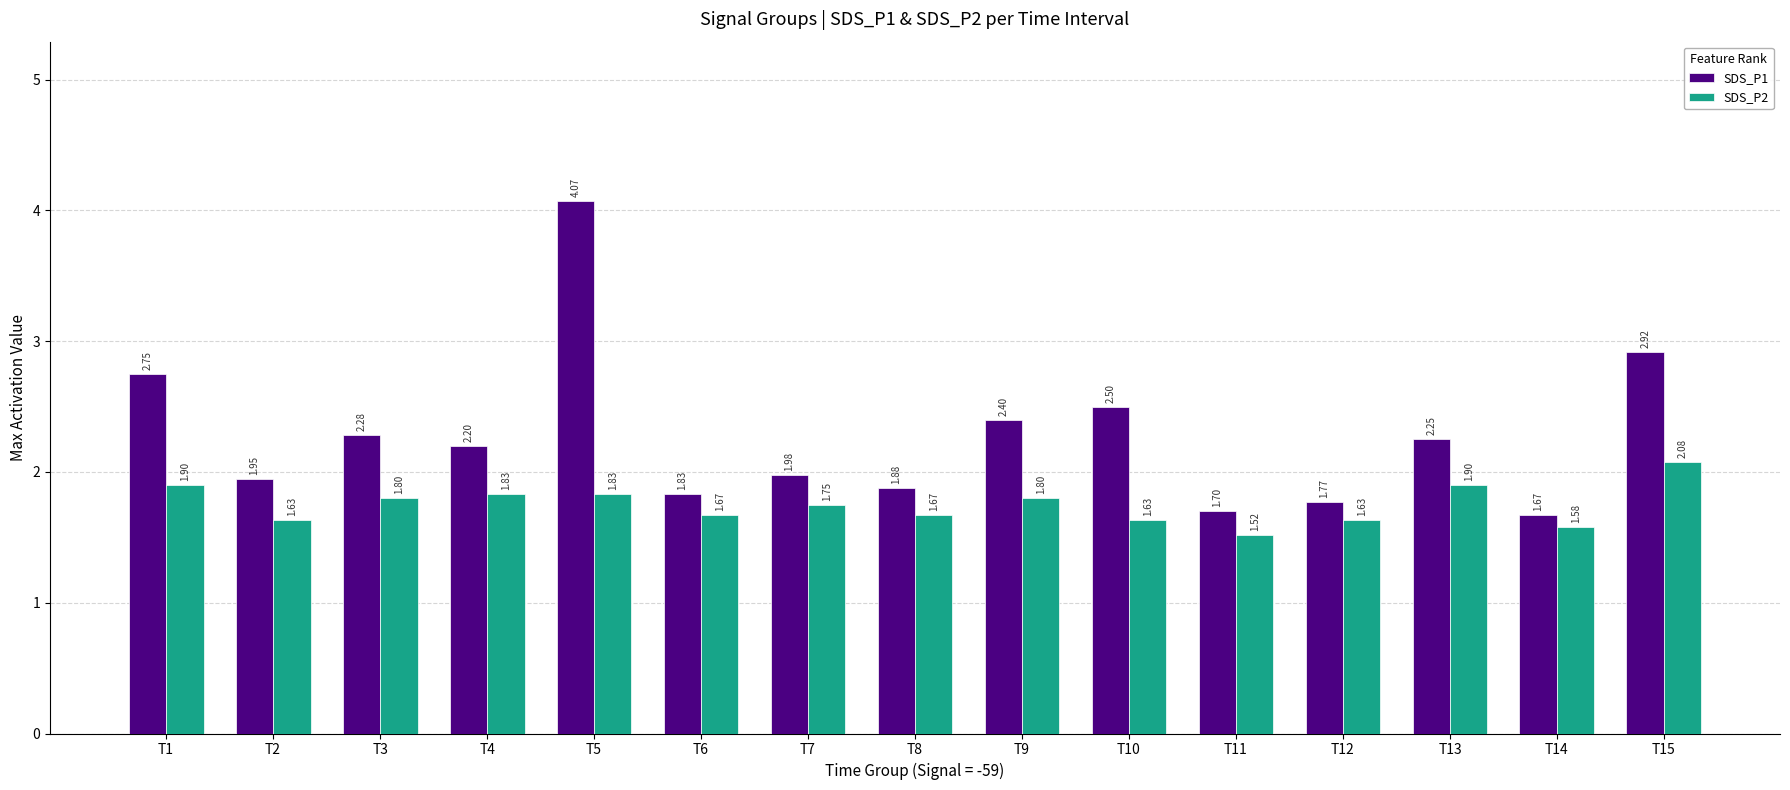

What is the sum of the SDS_P1 values at T8 and T2?

3.8